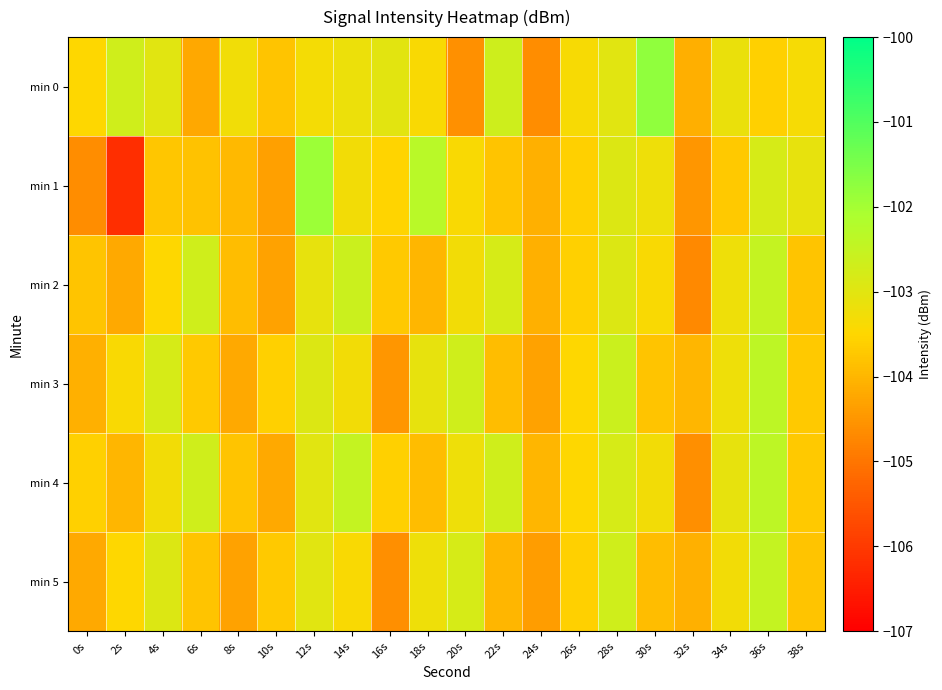

How many data points does each series have?

20